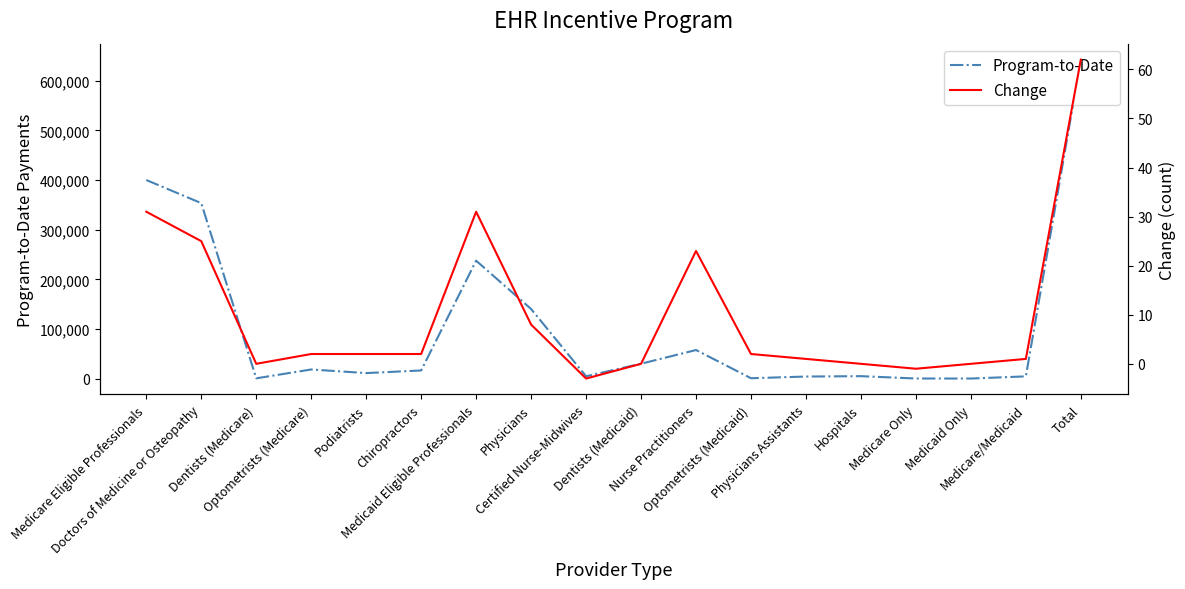

How many lines are shown in the chart?

2